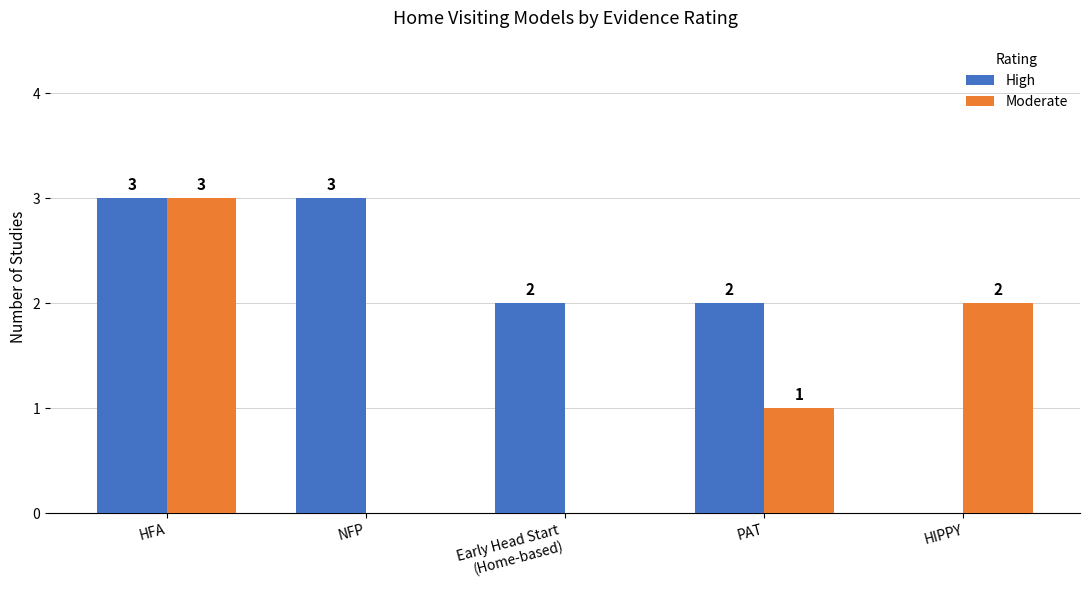

Which series changed the most between HFA and HIPPY?

High